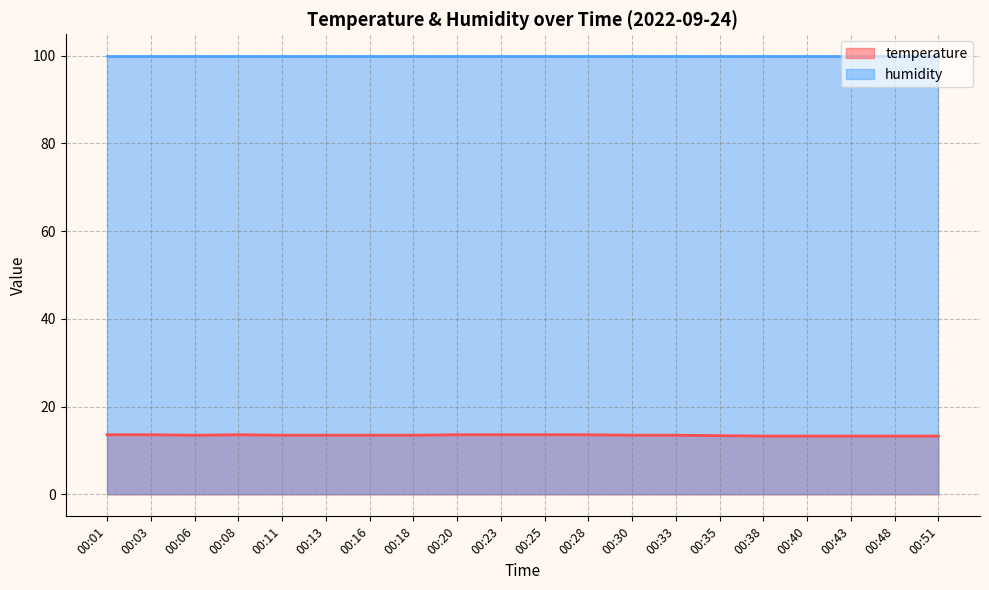

Rank the categories by value from highest to lowest.

00:01, 00:03, 00:08, 00:20, 00:23, 00:25, 00:28, 00:06, 00:11, 00:13, 00:16, 00:18, 00:30, 00:33, 00:35, 00:38, 00:40, 00:43, 00:48, 00:51